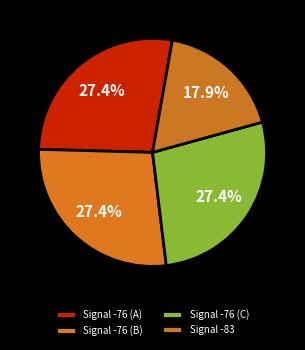

How many segments does this pie chart have?

4